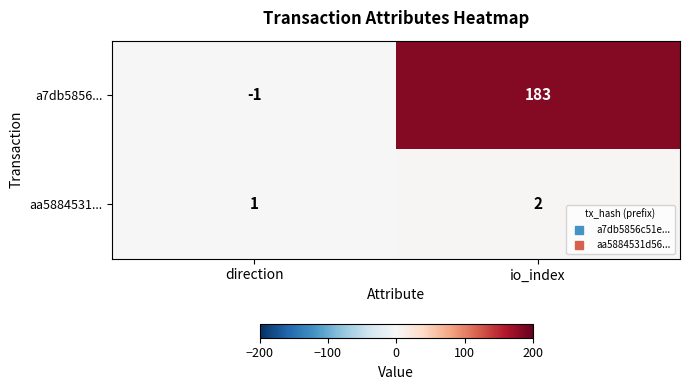

Where is a7db5856... nearest to the value 91?

direction